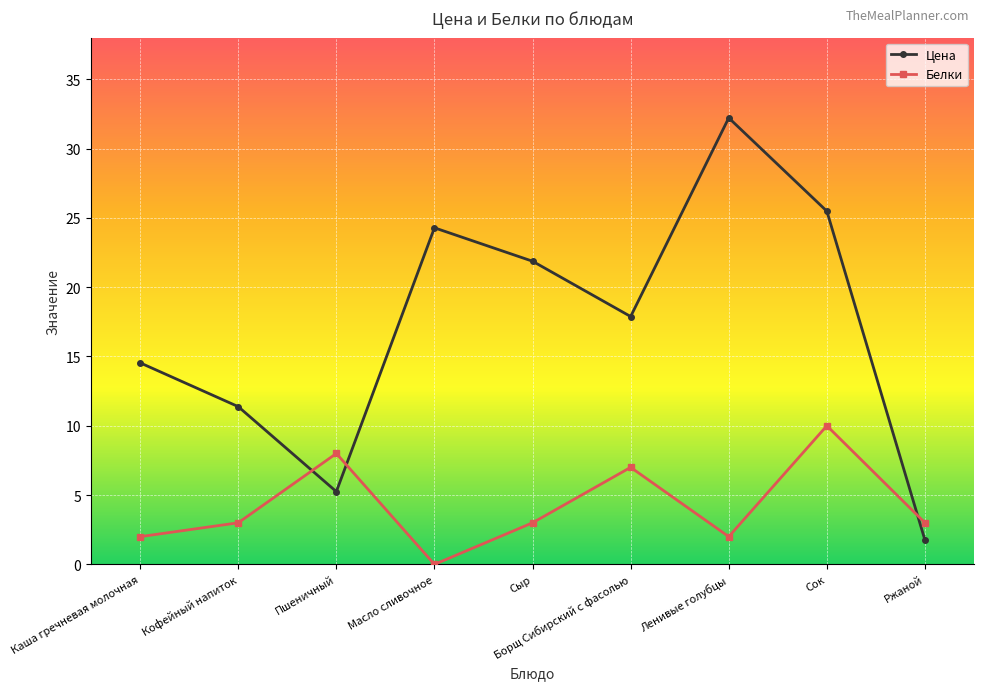

What is the spread (max minus min) of values at Сок?

15.5